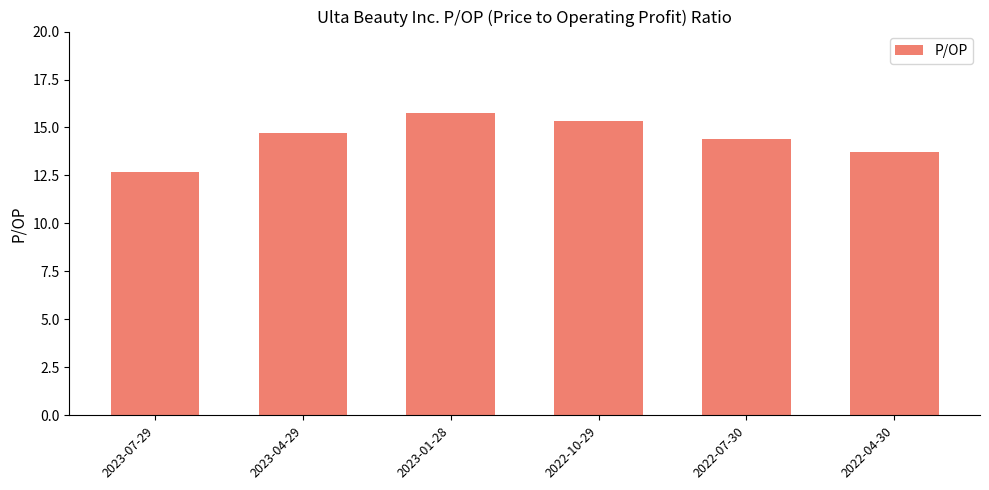

What is the label of the 5th bar from the right?

2023-04-29